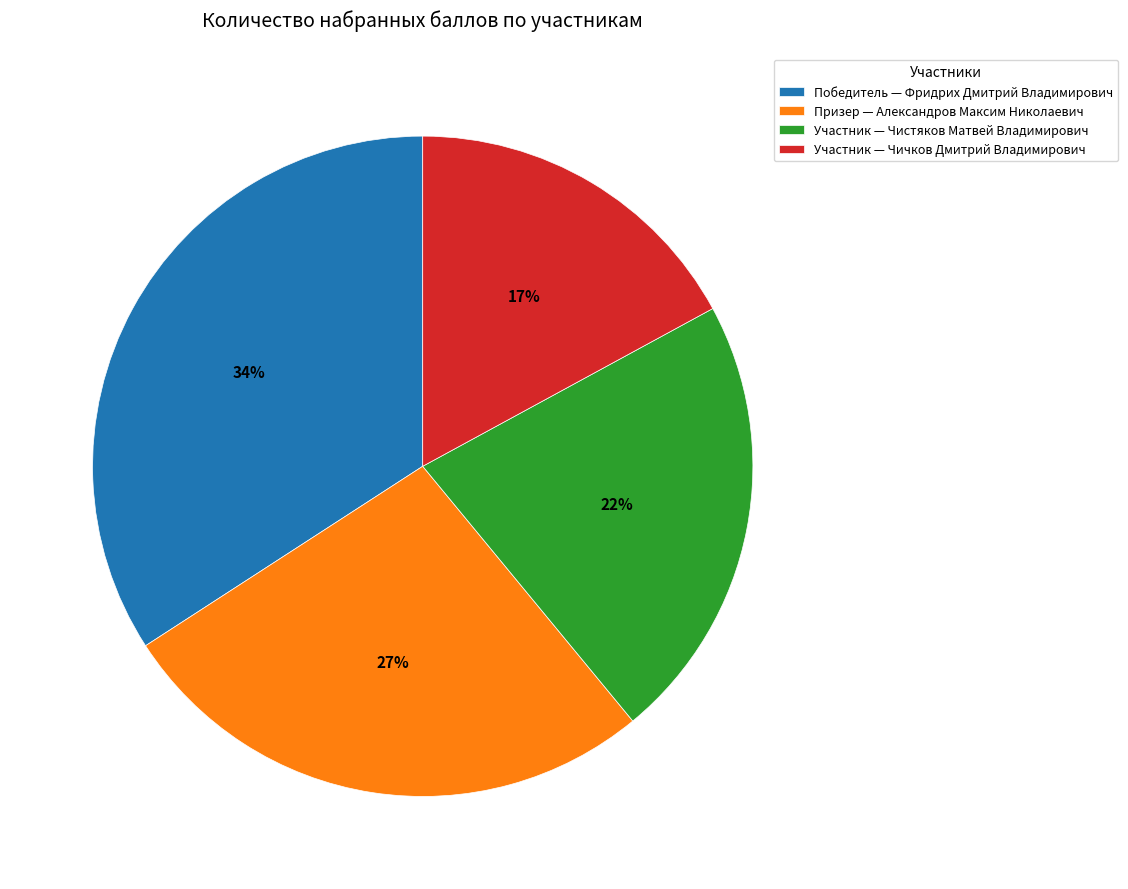

Which slice is the smallest?

Участник — Чичков Дмитрий Владимирович